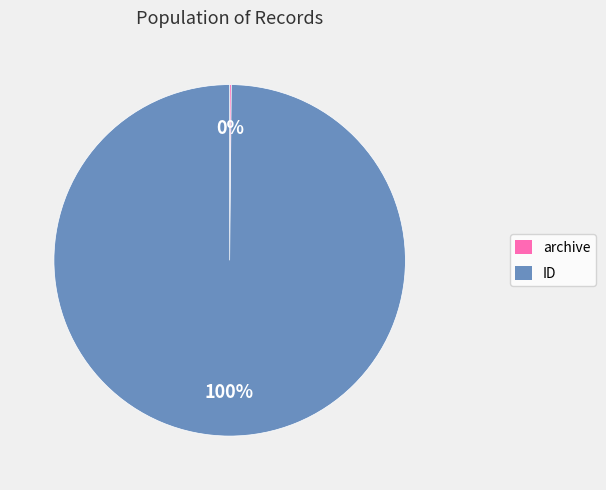

What is the majority slice?

ID